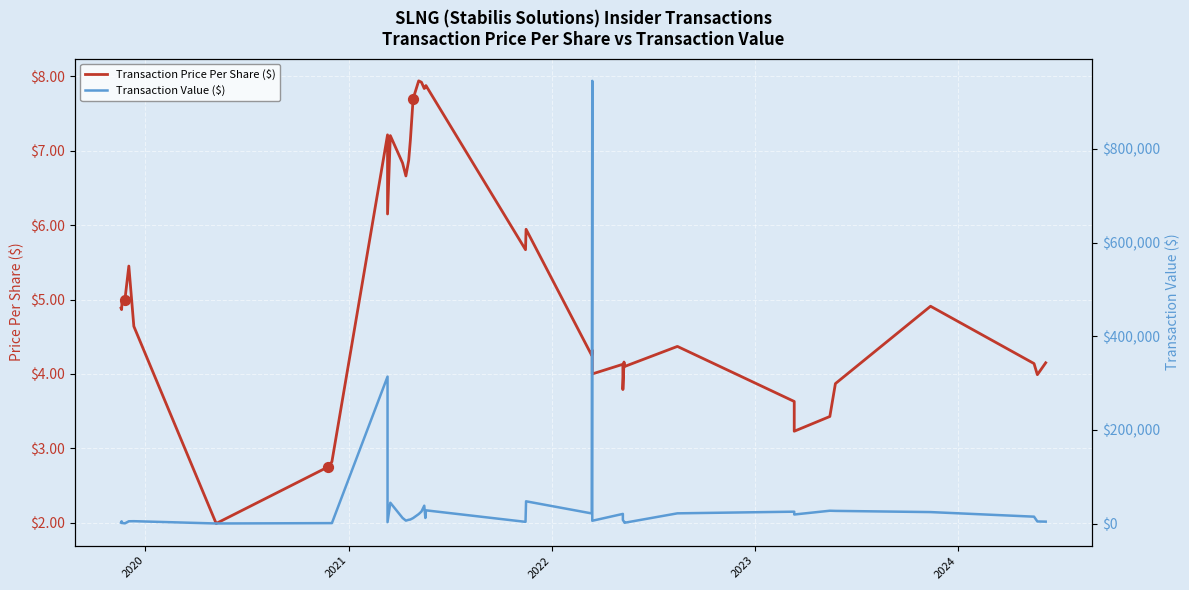

What are all the series names shown in the legend?

Transaction Price Per Share ($), Transaction Value ($)